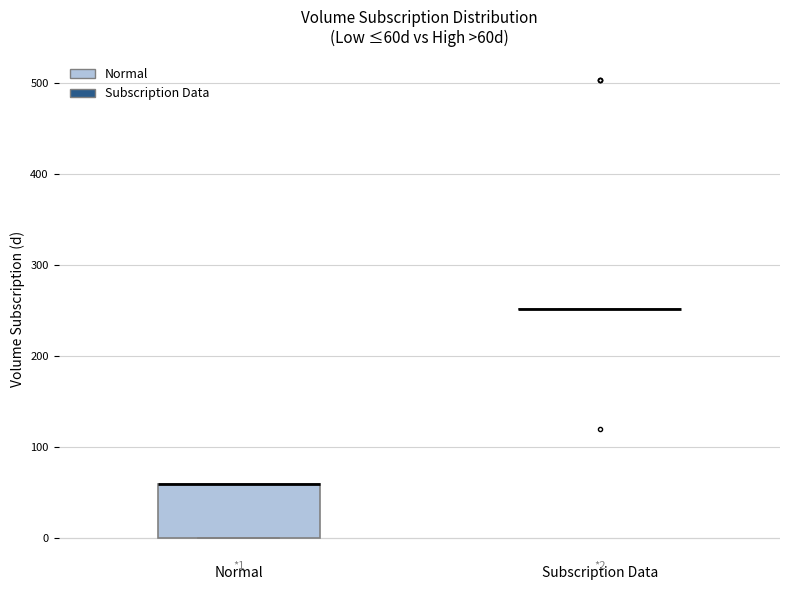

Comparing the boxes themselves (not the whiskers), which one is the tallest?

Normal